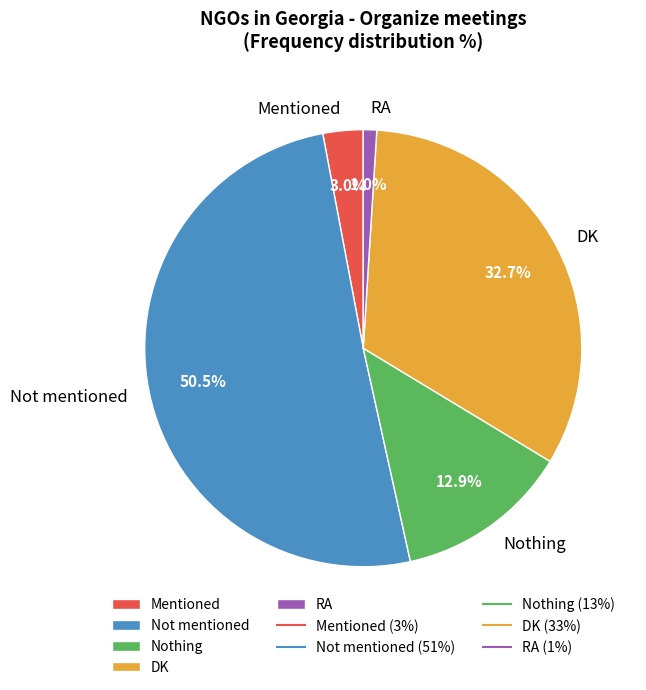

Is the sum of RA and Mentioned greater than half?

No